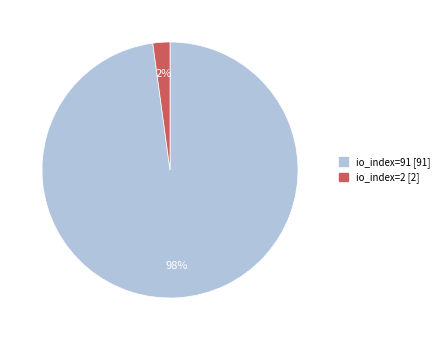

To the nearest percent, what is the combined percentage of io_index=2 and io_index=91?

100%